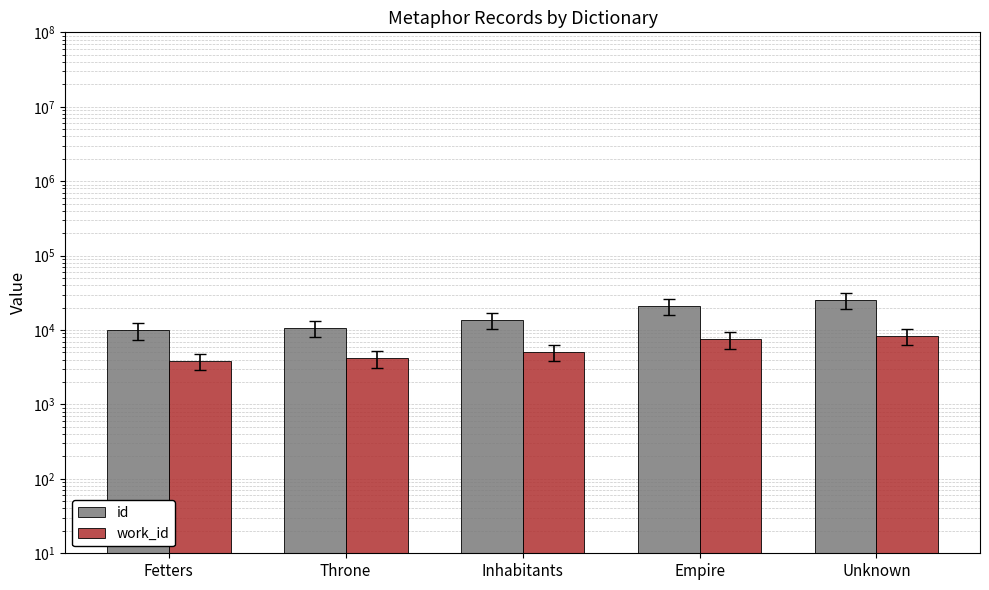

Read the work_id value at Empire, to the nearest 100.

7500